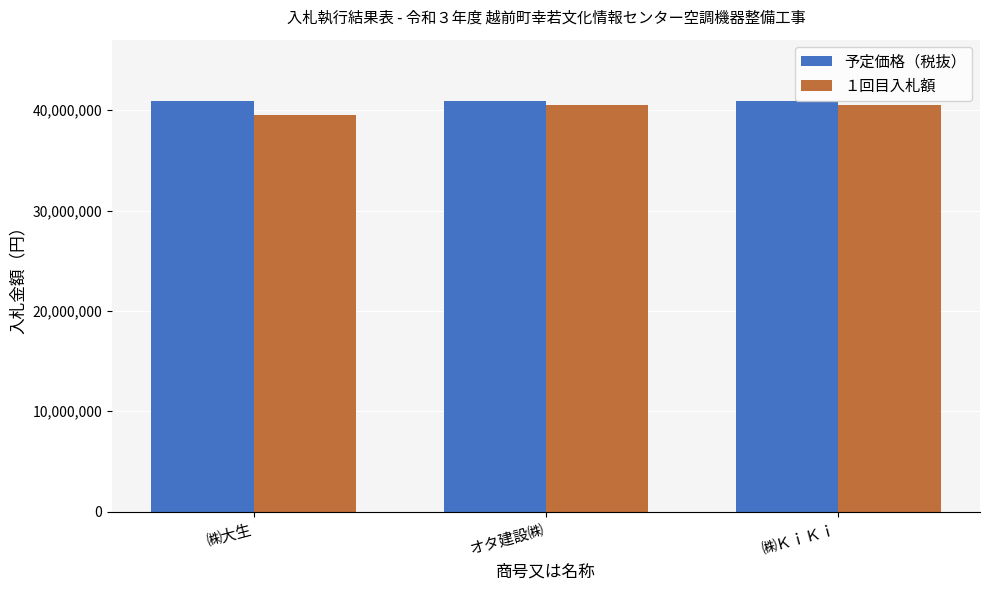

What is the total value across all series at ㈱ＫｉＫｉ?

81400000